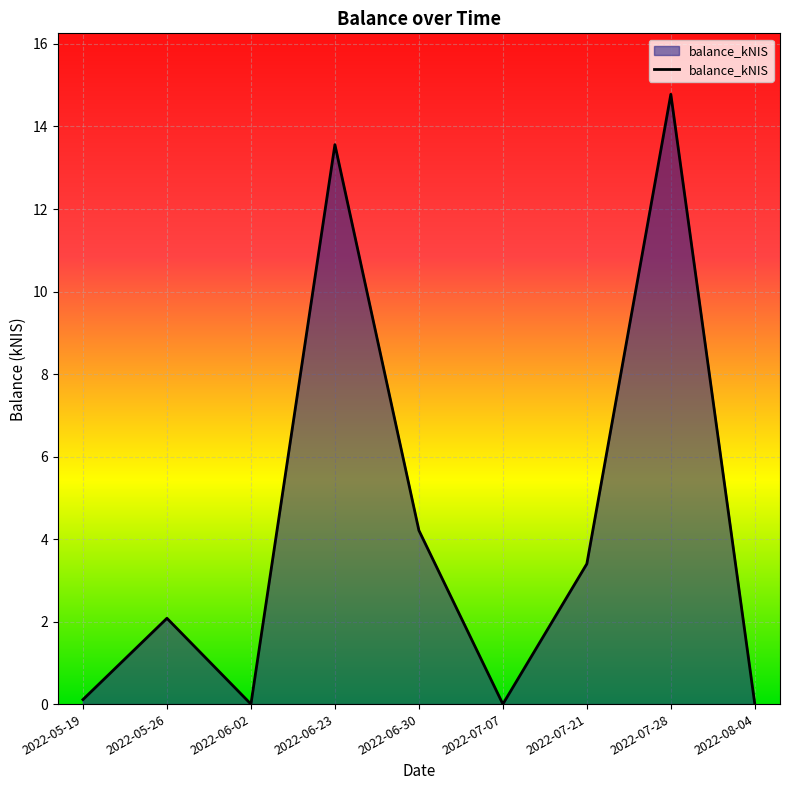

Which category has the highest value across all series?

2022-07-28